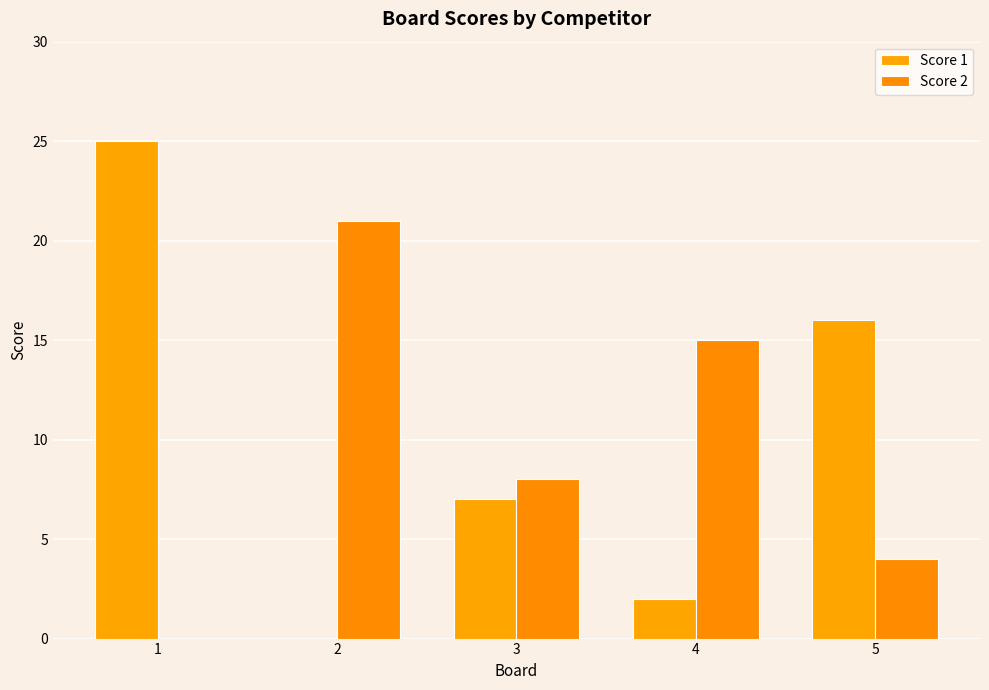

What is the difference between the maximum and minimum values in the Score 2 series?

21